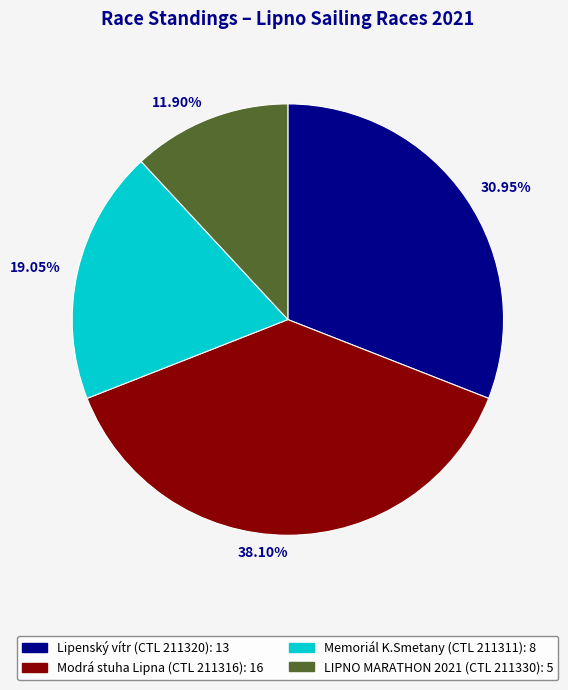

To the nearest percent, what percentage of the pie is LIPNO MARATHON 2021 (CTL 211330)?

12%